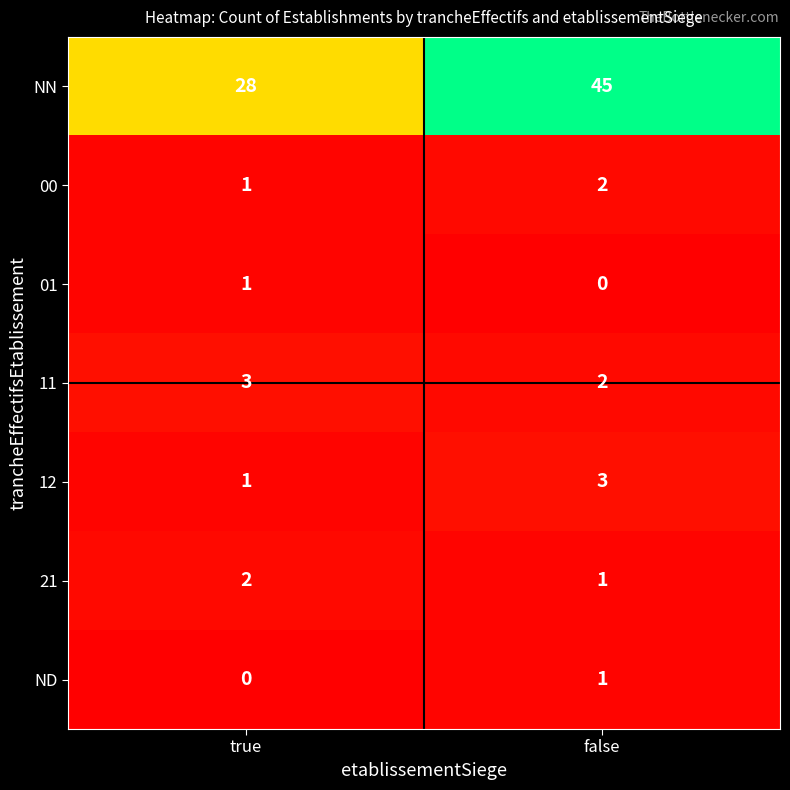

Which category has the highest value across all series?

false